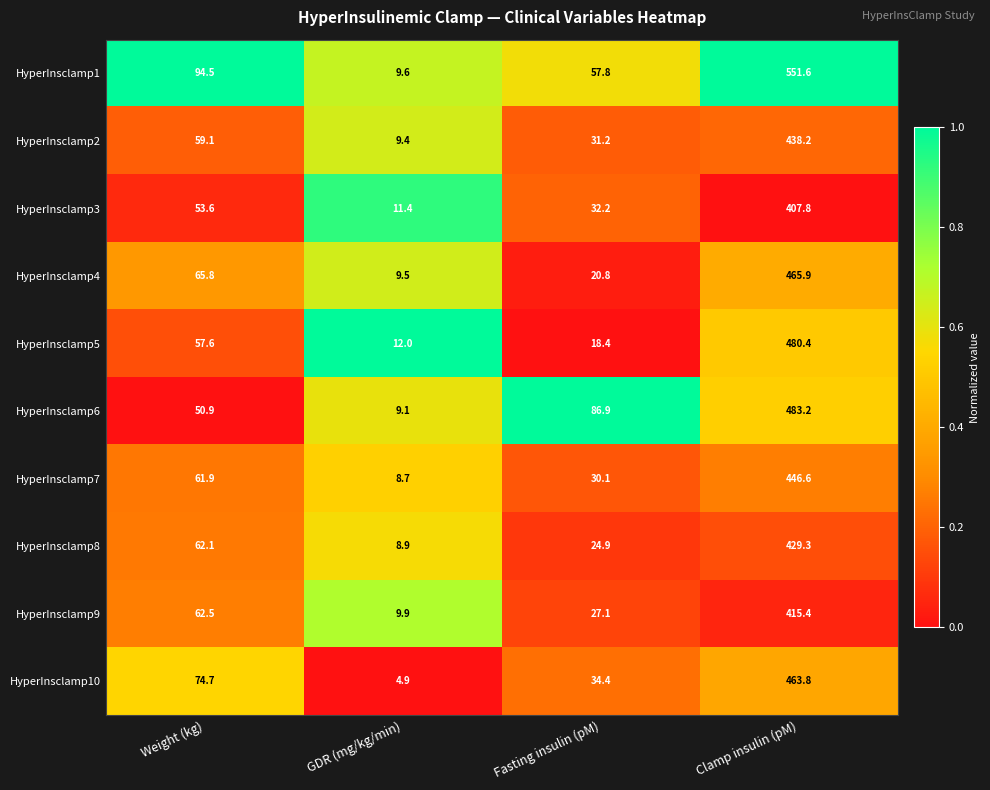

List the series in order of their peak value, highest first.

HyperInsclamp1, HyperInsclamp6, HyperInsclamp5, HyperInsclamp4, HyperInsclamp10, HyperInsclamp7, HyperInsclamp2, HyperInsclamp8, HyperInsclamp9, HyperInsclamp3